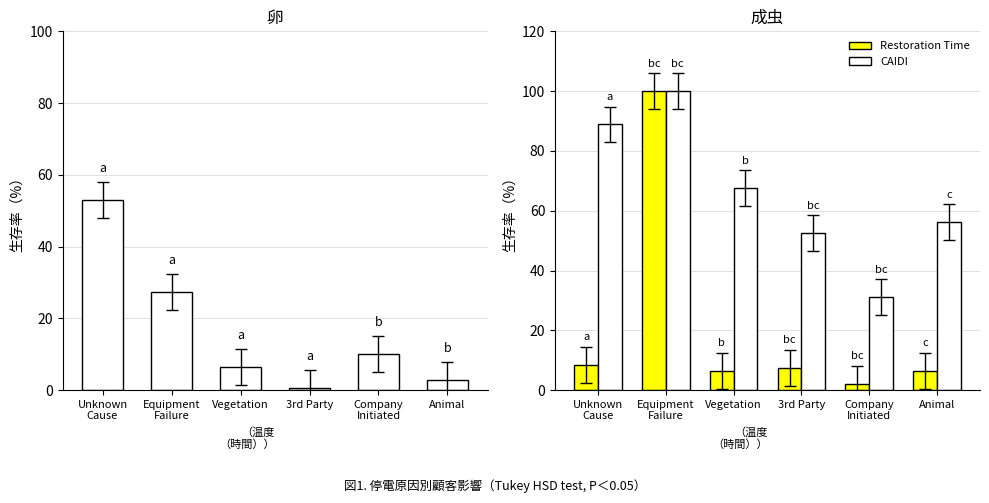

True or false: CAIDI has a value of 56.3 at Animal.

True